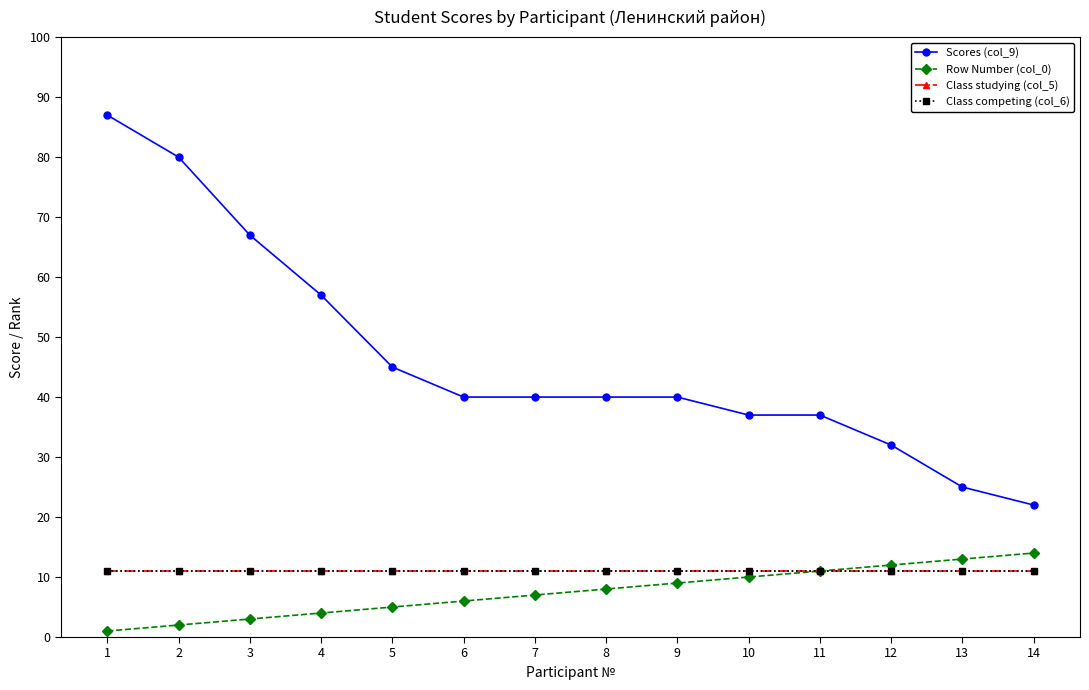

At which category is the sum across all series the highest?

1